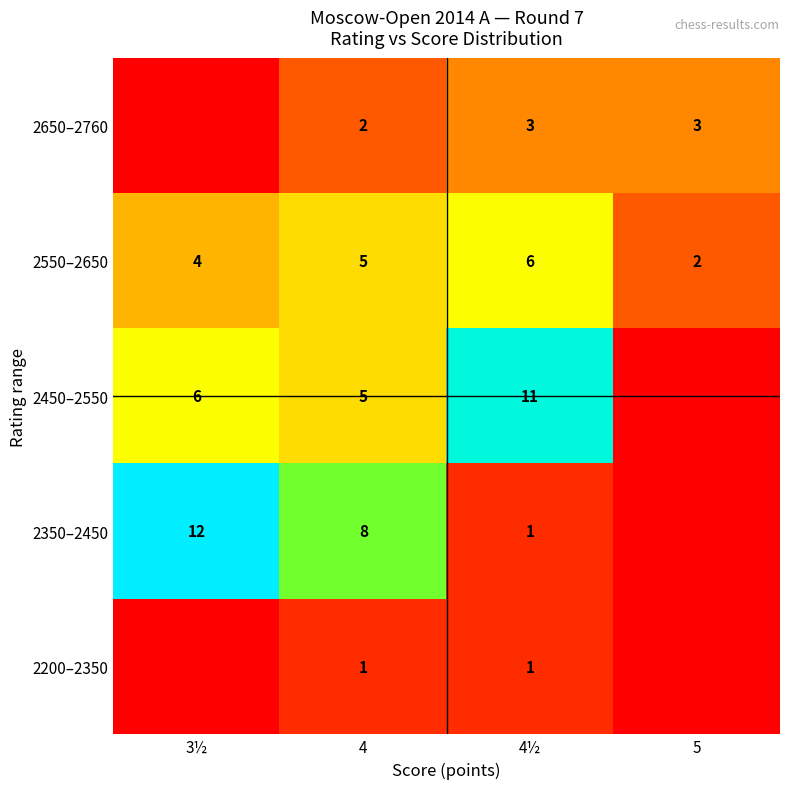

What is the difference between the maximum and minimum values in the 2550–2650 series?

4